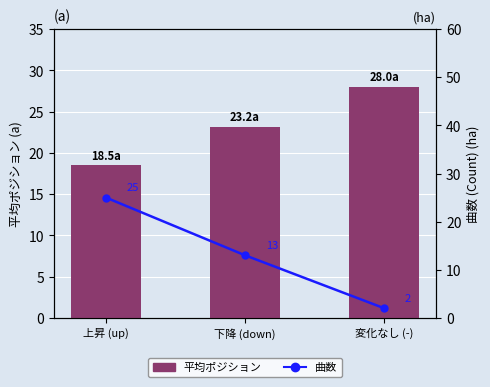

At how many categories does at least one series exceed 6?

3